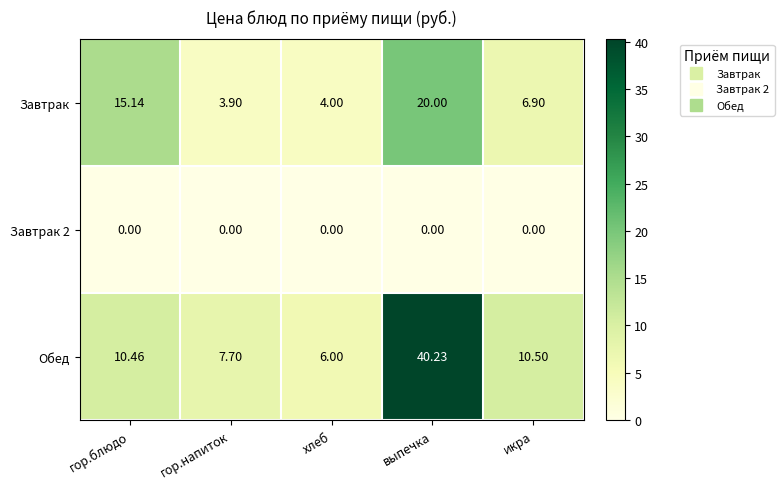

Between хлеб and выпечка, which series saw the biggest shift?

Обед